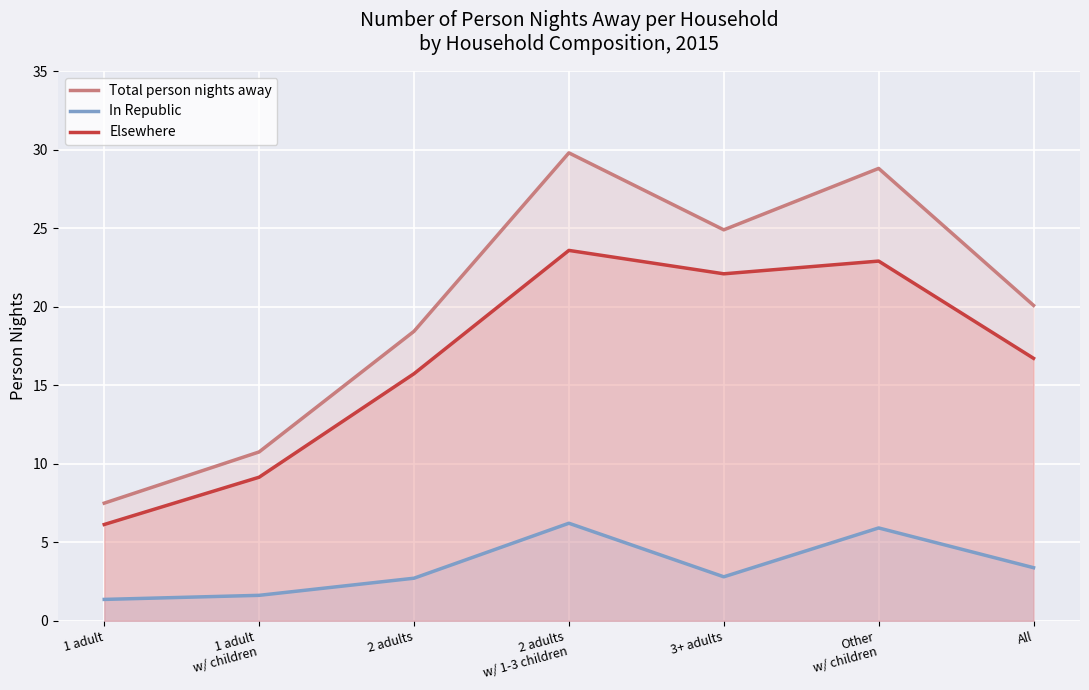

At which label does Elsewhere first exceed 16?

2 adults
w/ 1-3 children